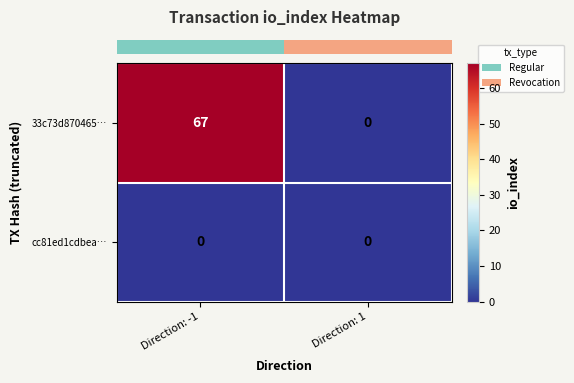

Is it true that 33c73d870465… equals 28 at Direction: 1?

False